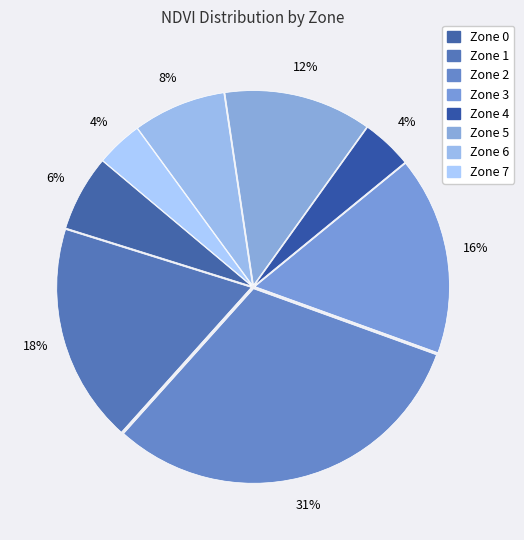

To the nearest percent, what is the difference between the Zone 3 and Zone 0 slice percentages?

10%